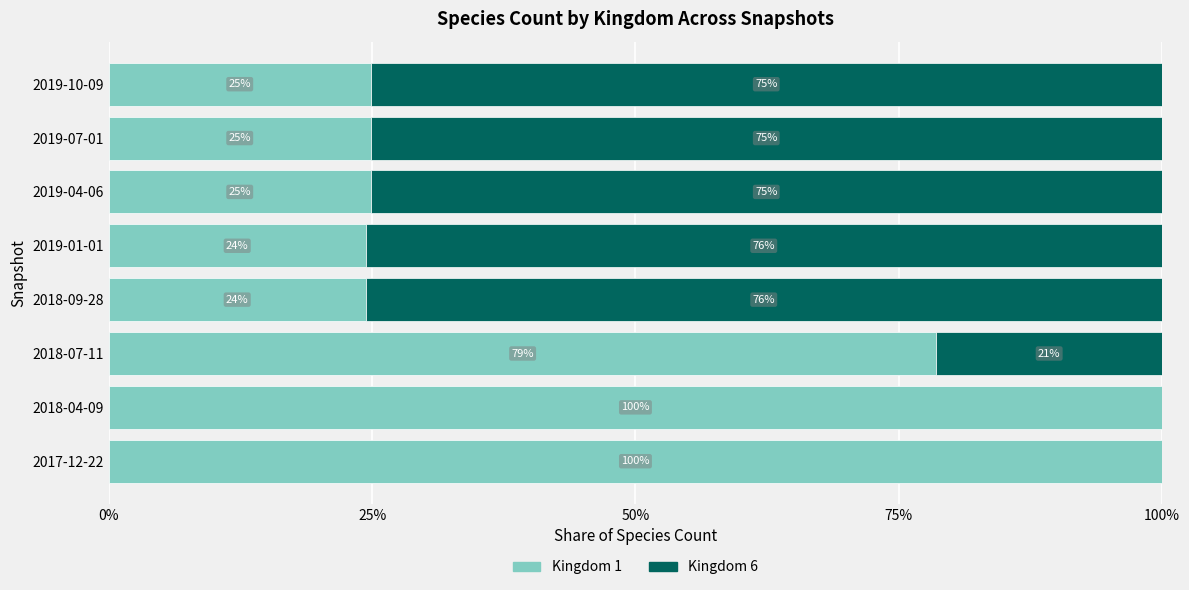

What is the total value across all series at 2017-12-22?

100.0